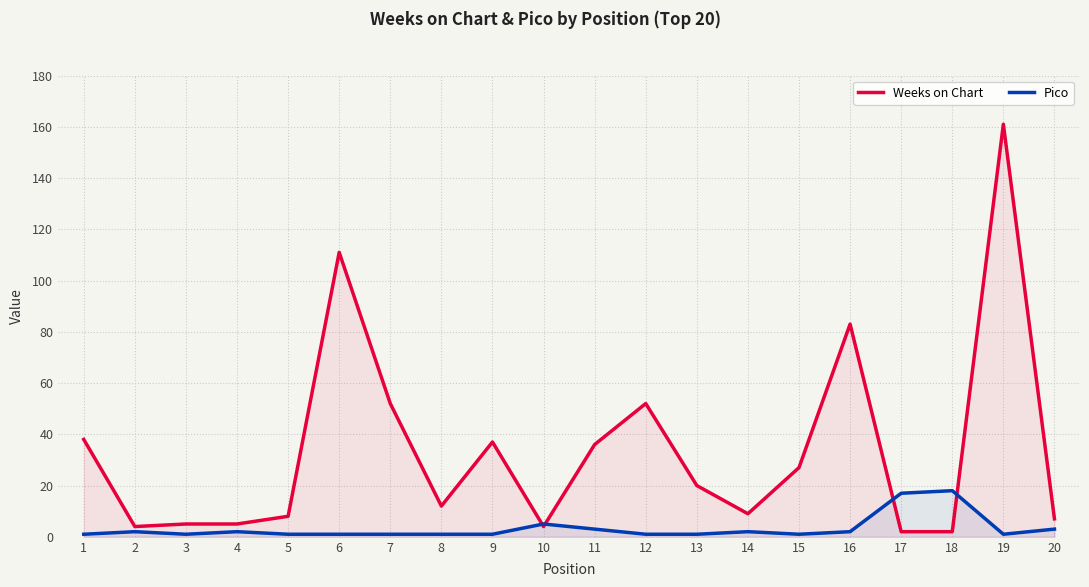

At which category does Weeks on Chart reach its first local peak?

6